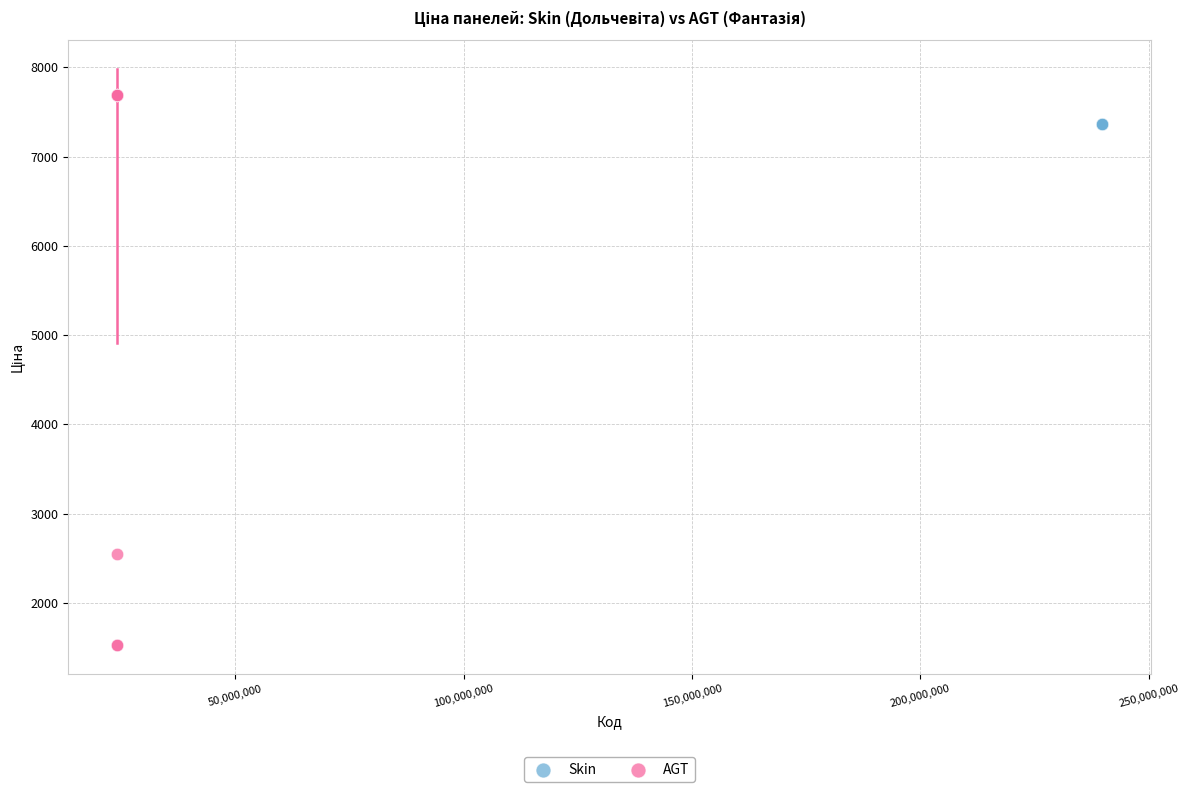

Which series contains the lowest Y value?

AGT